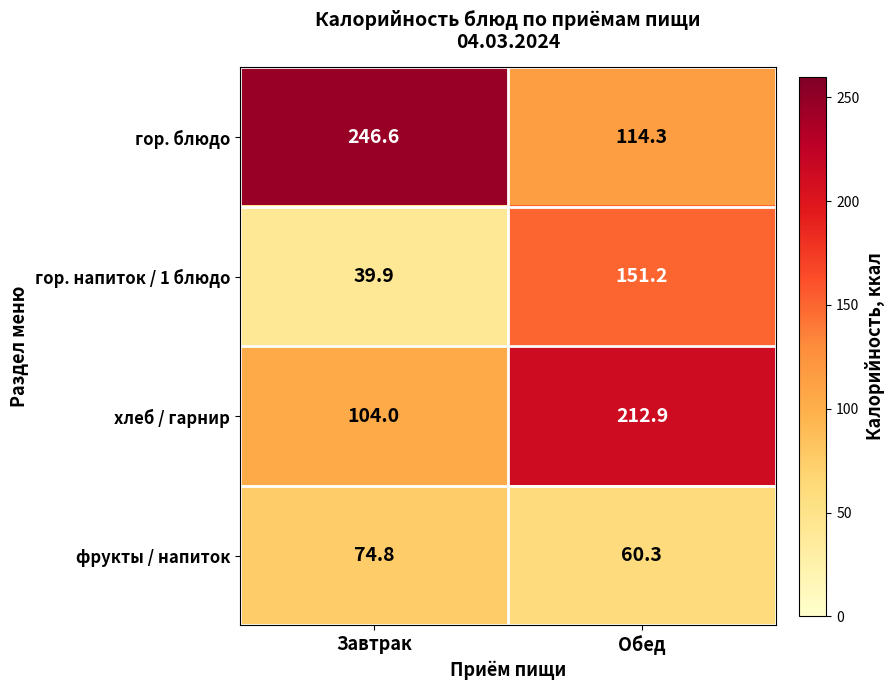

What is the spread (max minus min) of values at Завтрак?

206.7